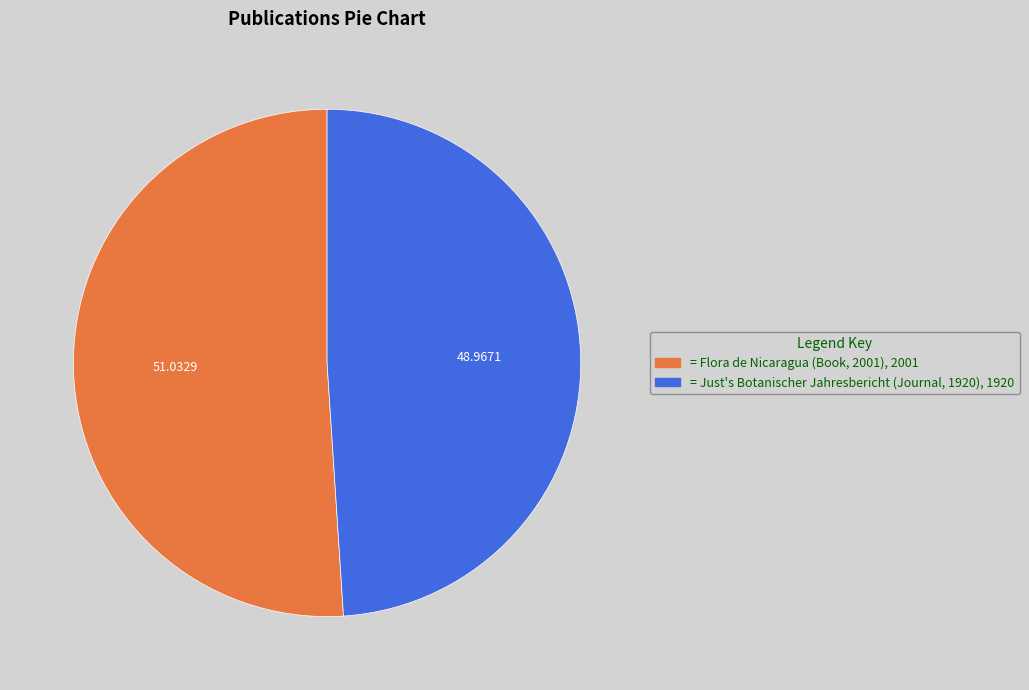

Is there any slice that represents more than half of the pie?

Yes